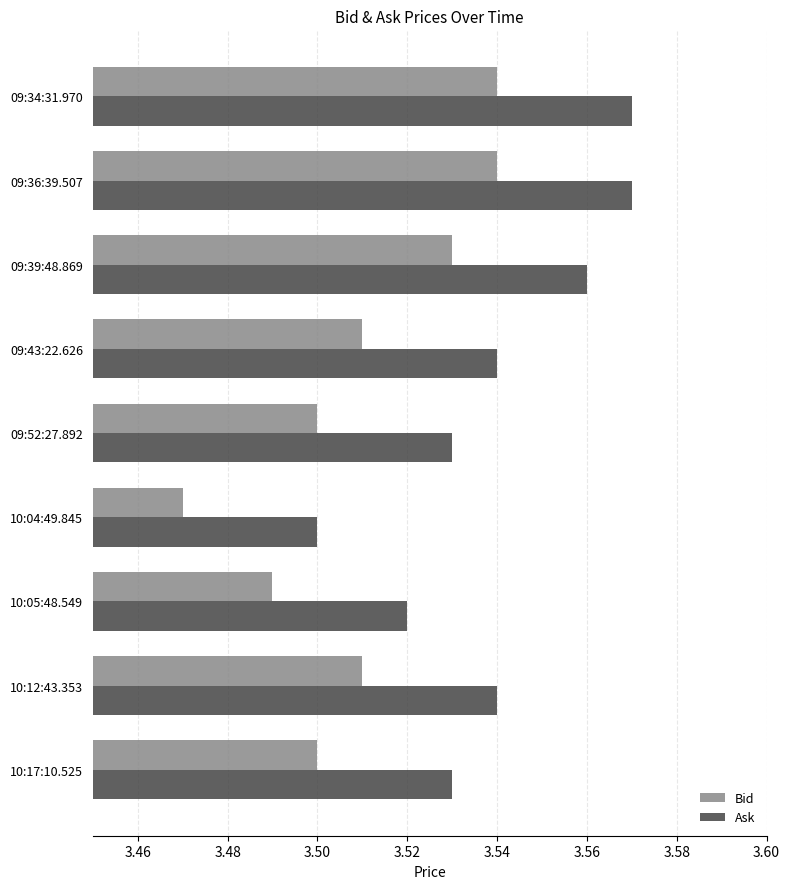

Which category has the lowest value in the Ask series?

10:04:49.845